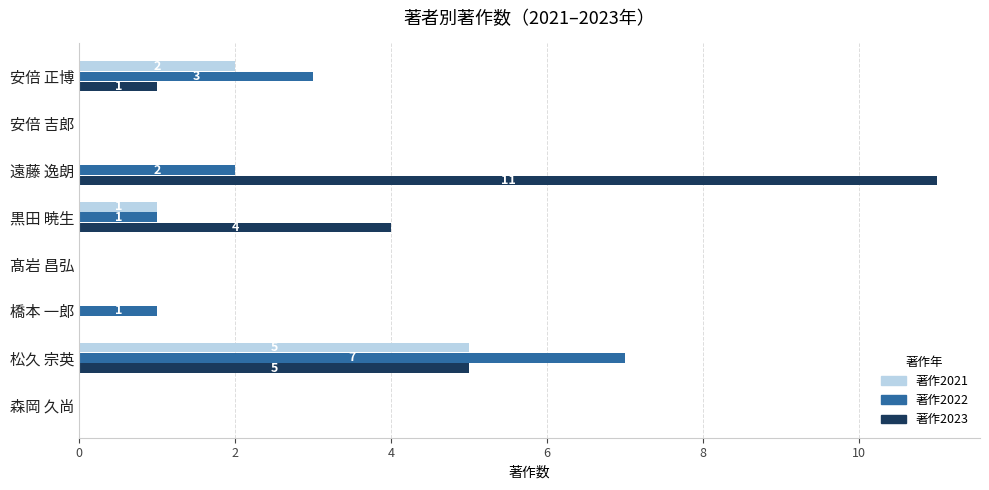

What is the maximum value shown in the chart?

11